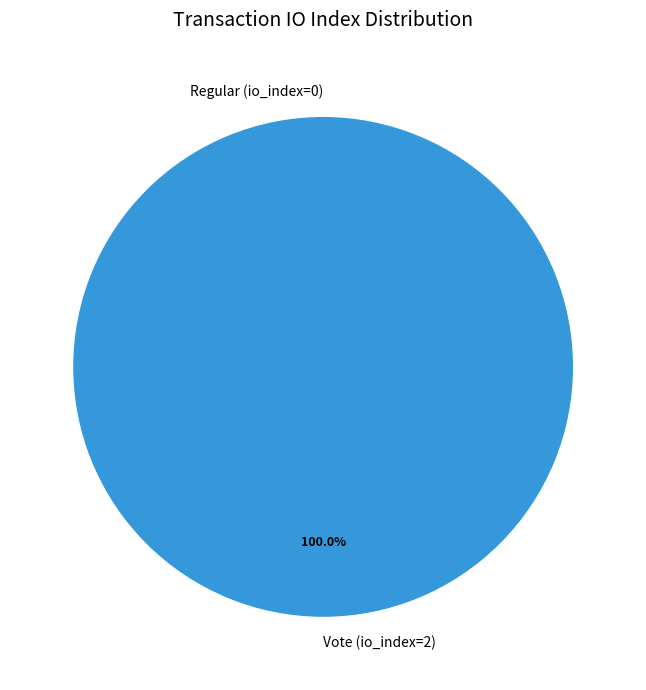

What percentage is NOT represented by Regular (io_index=0)?

100.0%